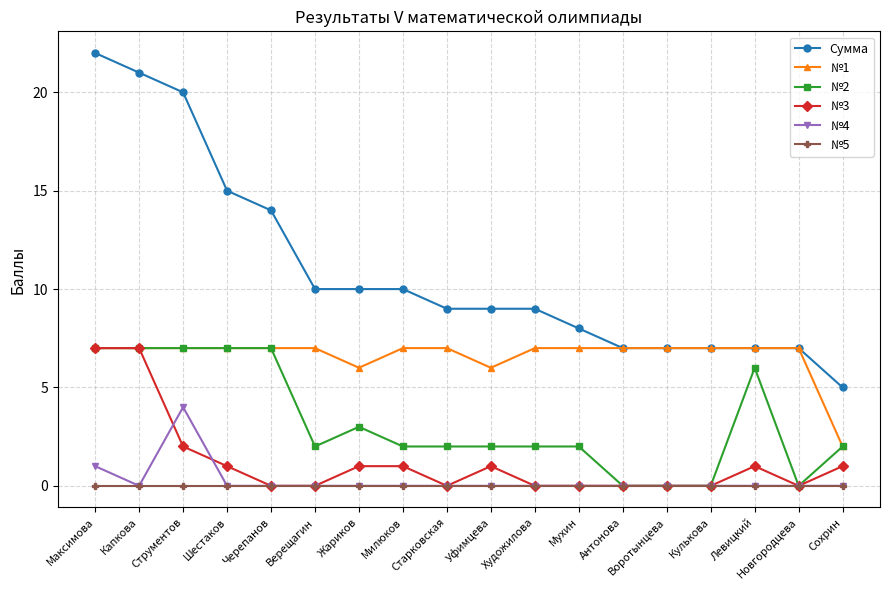

True or false: №2 has more than 1 interior local peaks.

True